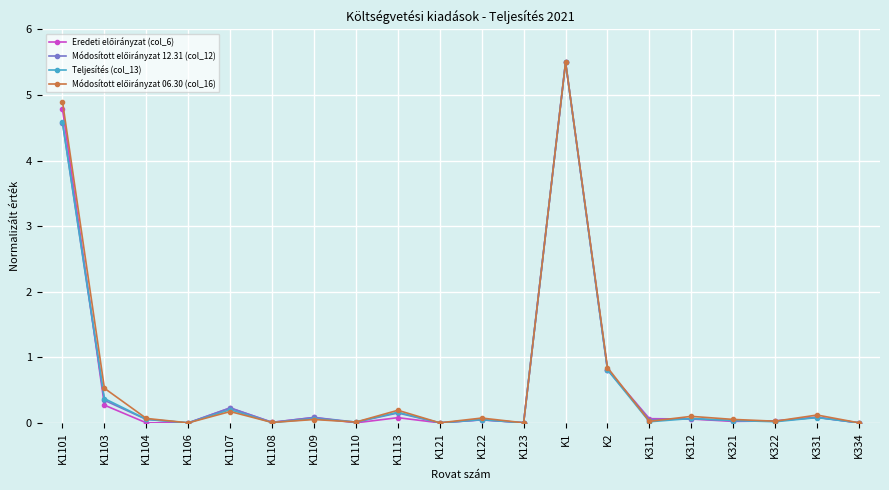

How many lines are shown in the chart?

4